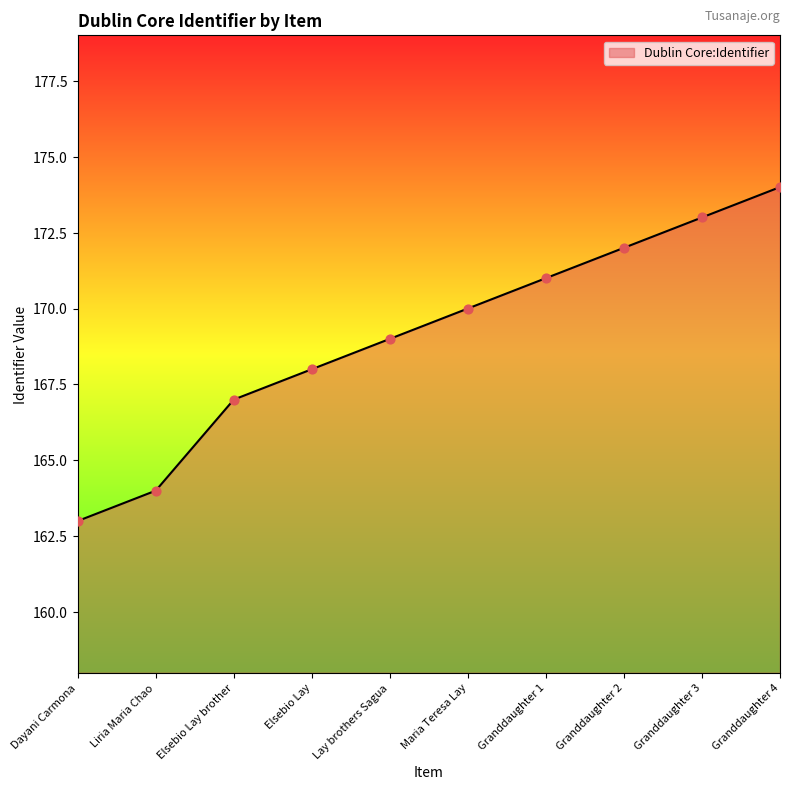

What is the ratio of the value at Lay brothers Sagua to the value at Dayani Carmona?

1.0